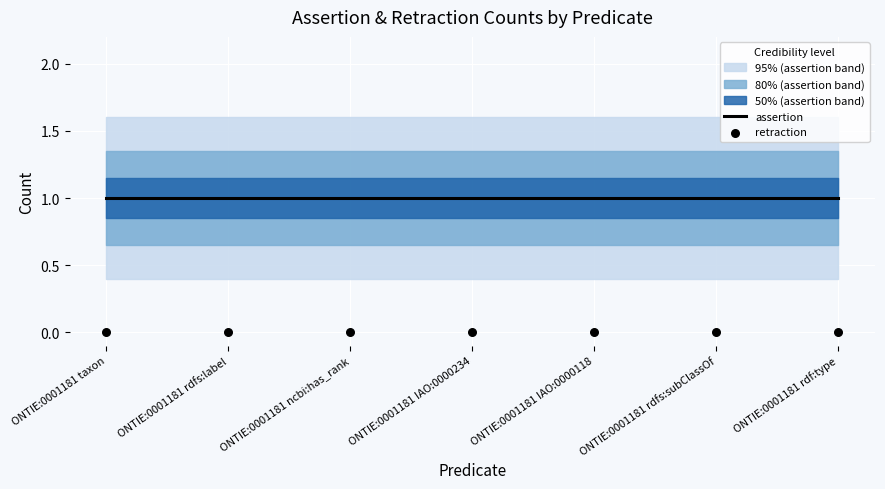

What is the total value across all series at ONTIE:0001181 taxon?

1